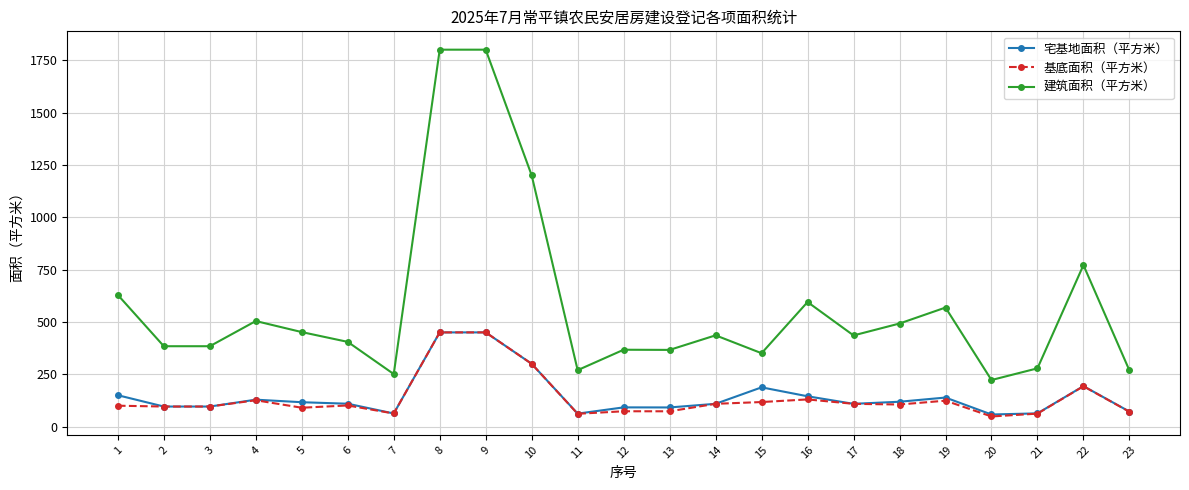

True or false: 基底面积（平方米） and 建筑面积（平方米） cross at least once.

False